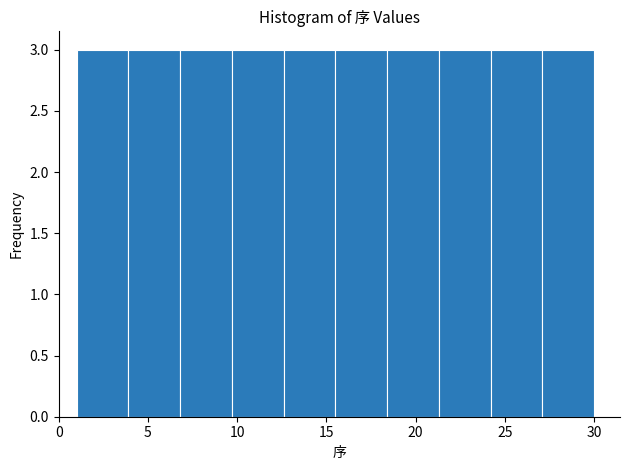

What is the height of the bar covering 24.2 to 27.1 on the x-axis? Neither the bar edges nor the heights are printed on the chart, so give them approximately, as read against the axes.

3